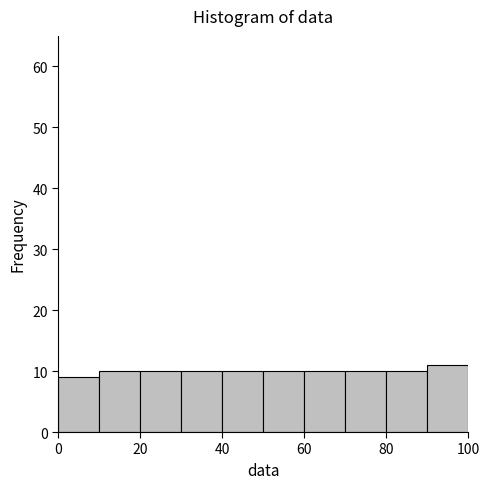

Reading left to right, transcribe this chart: for each bar, give the range it covers on the x-axis and its height. The values are not printed on the chart, so give them approximately, as read against the axis.

0 to 10: 9
10 to 20: 10
20 to 30: 10
30 to 40: 10
40 to 50: 10
50 to 60: 10
60 to 70: 10
70 to 80: 10
80 to 90: 10
90 to 100: 11